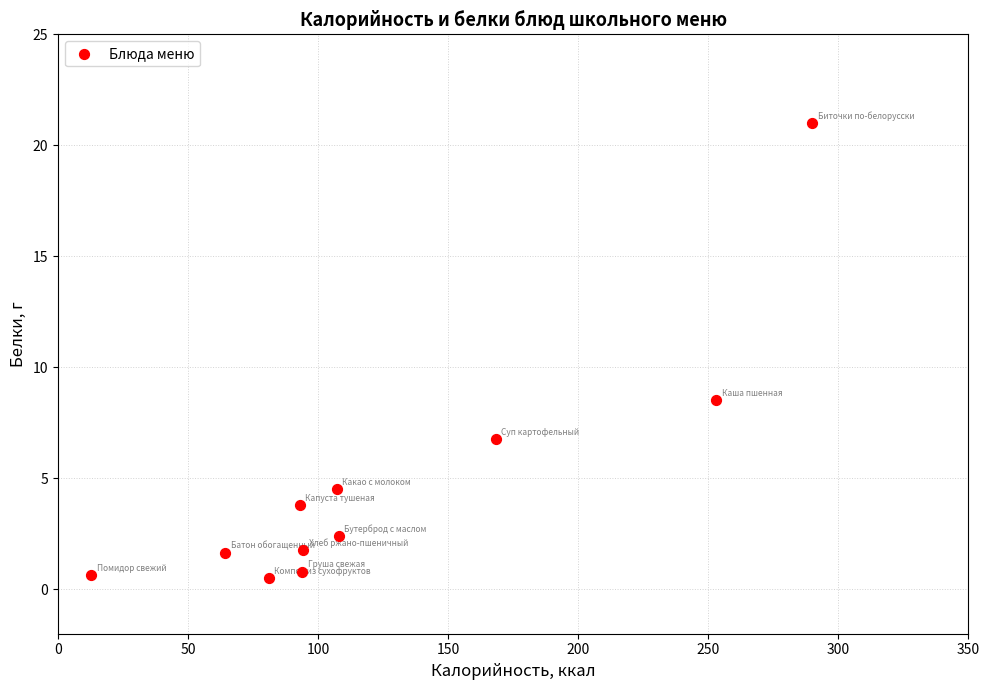

What is the average X value?

124.2